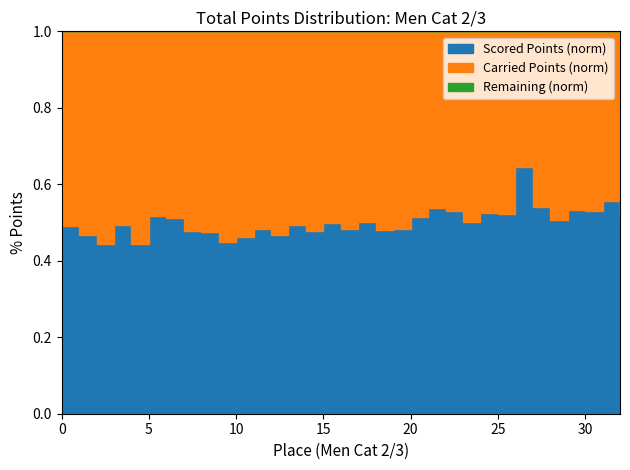

True or false: Scored Points and License intersect in this chart.

False